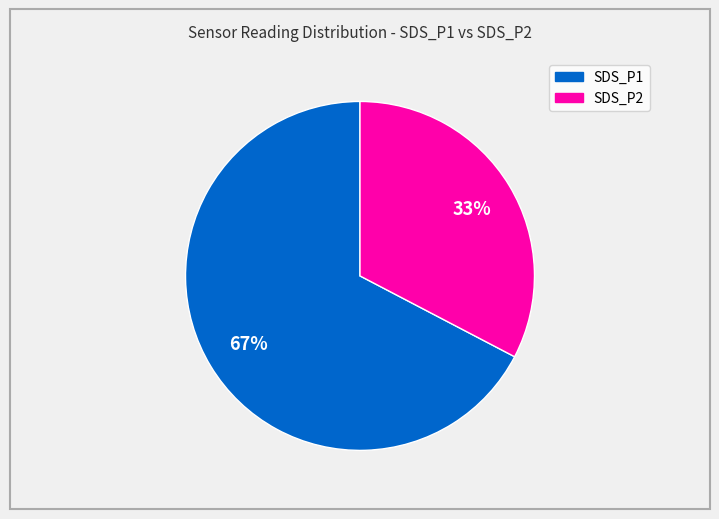

What is the largest slice in the pie chart?

SDS_P1